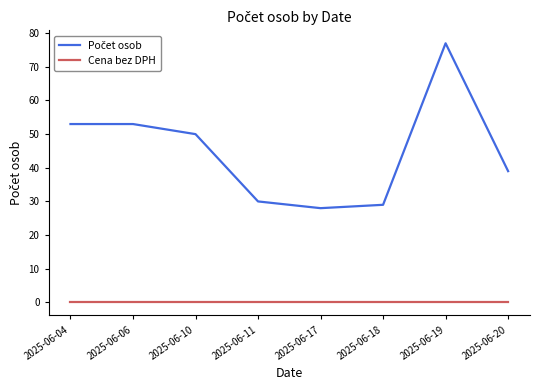

Which label corresponds to the largest value in the chart?

2025-06-19